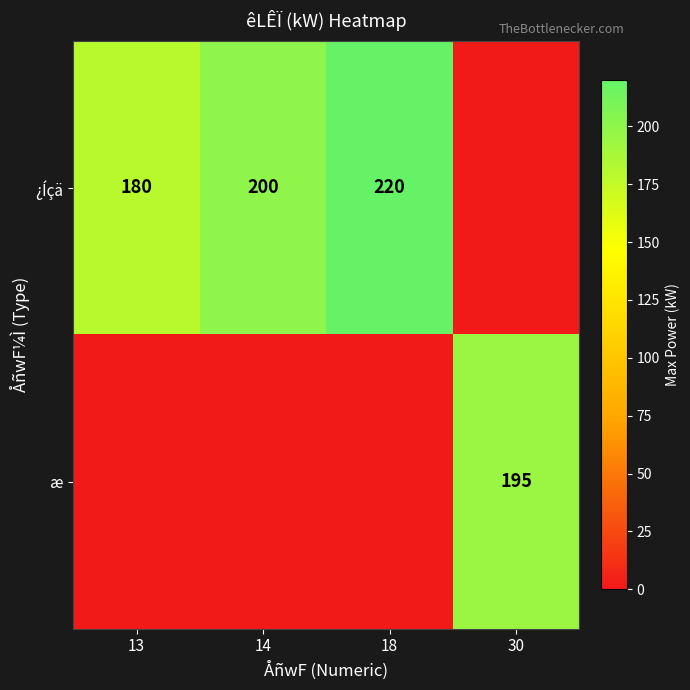

What is the difference between the ¿Íçä values at 18 and 14?

20